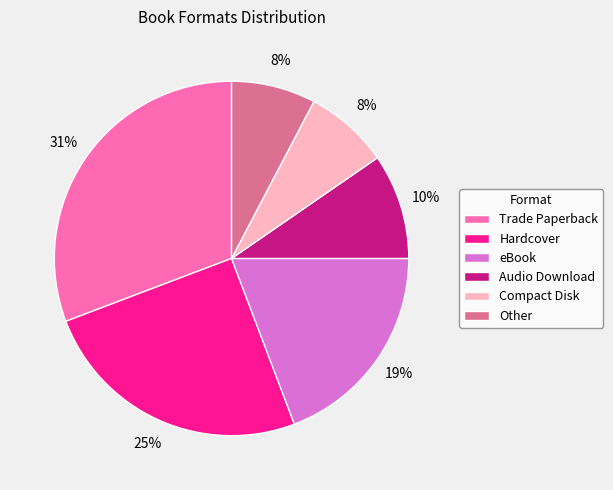

Do Other and eBook together represent more than half of the pie?

No